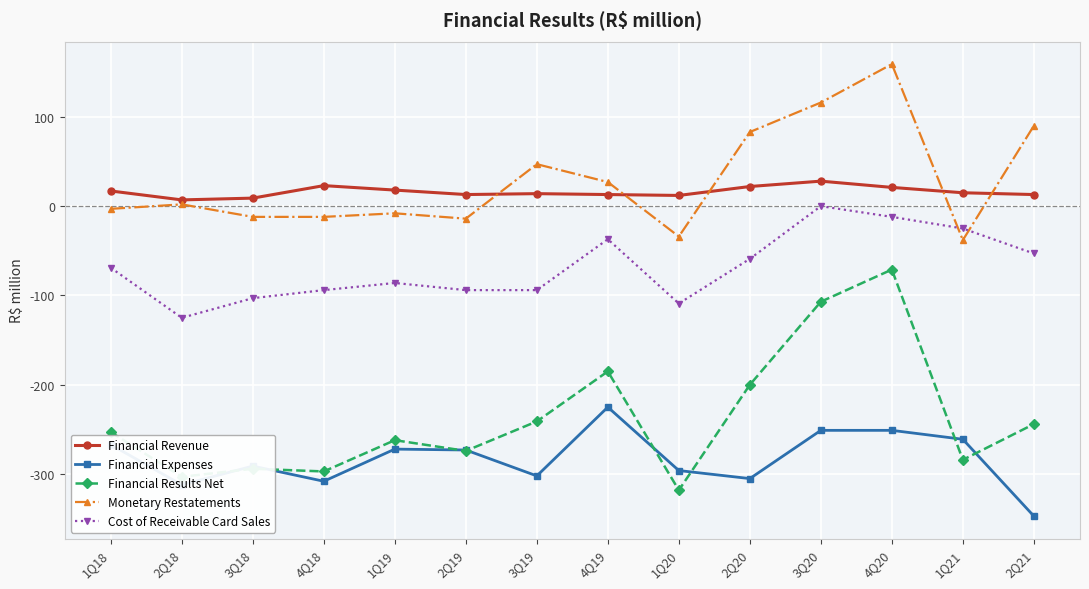

The value of Financial Expenses at 3Q20 is -434. True or false?

False